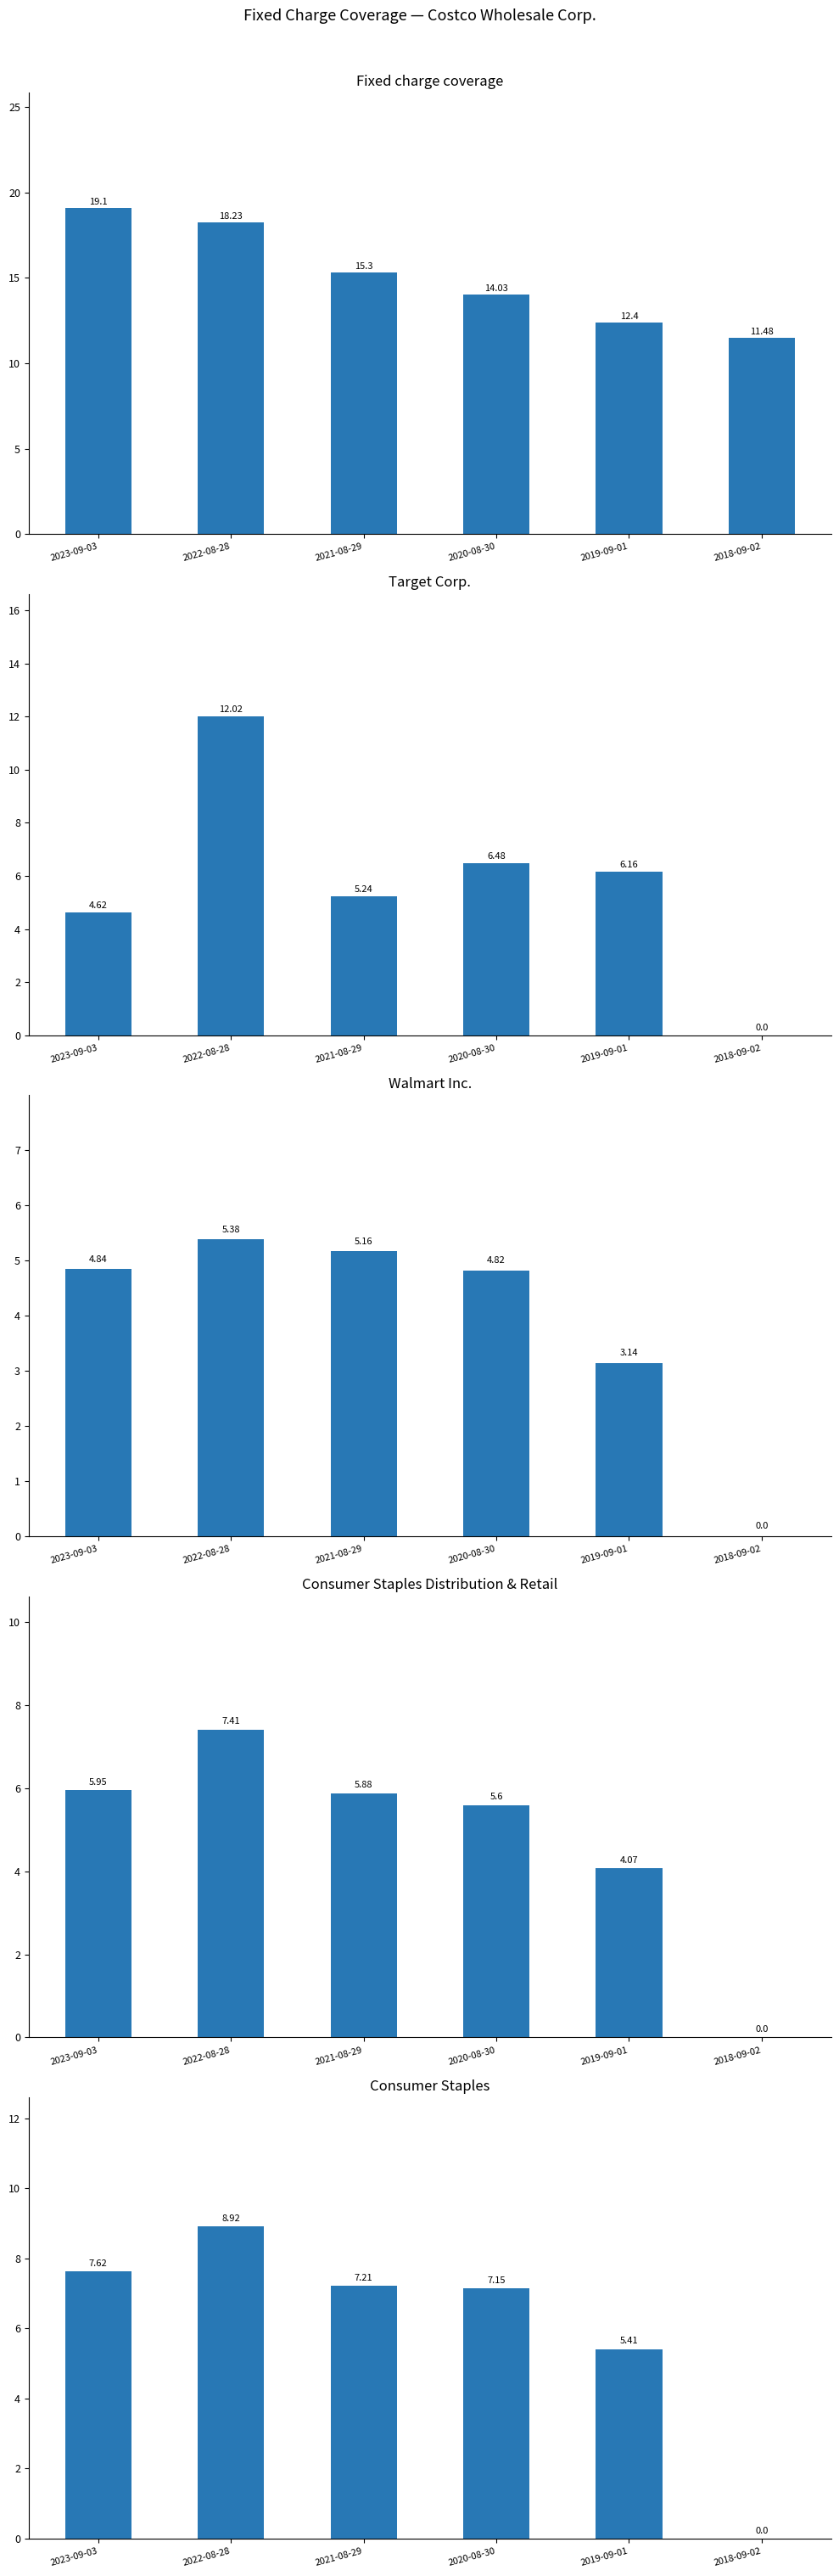

What is the average value of the Target Corp. series?

5.8